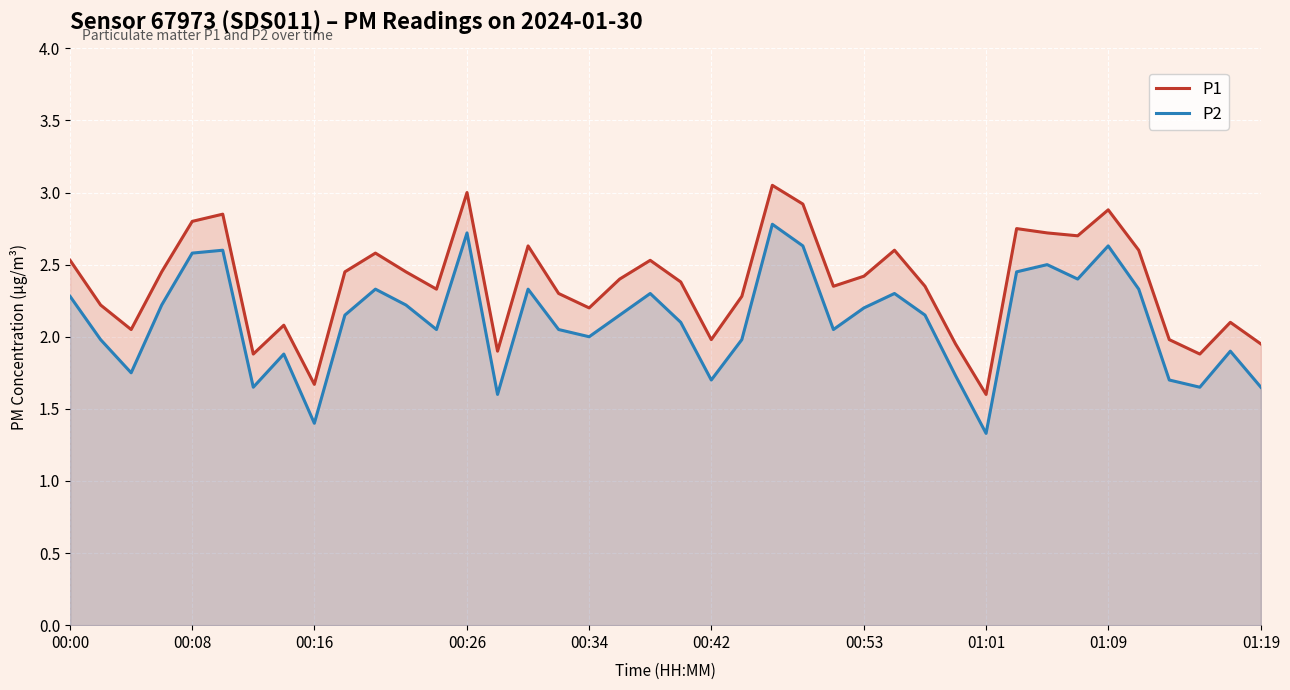

True or false: P2 and P1 cross at least once.

False